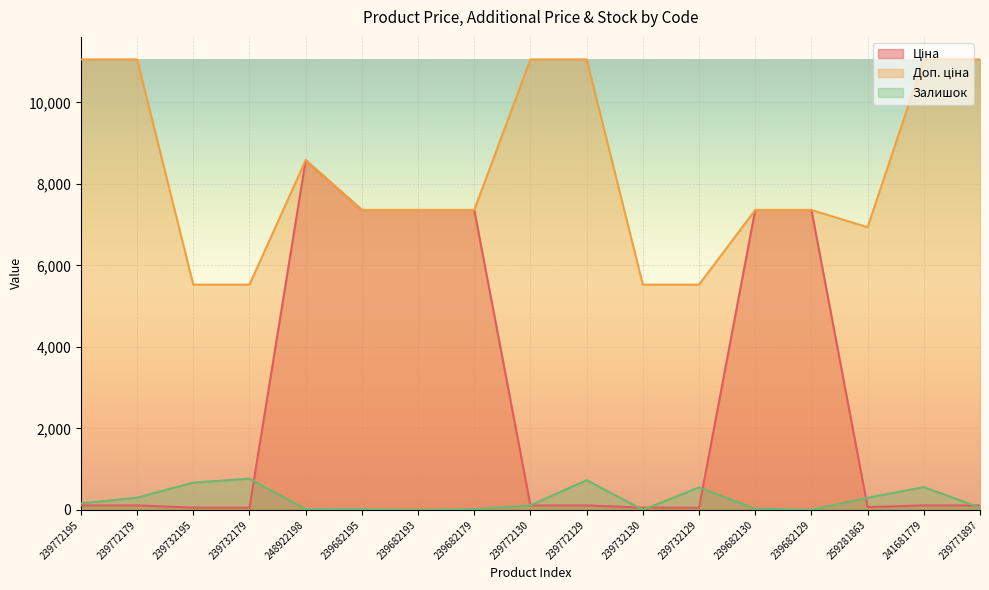

What is the average value of the Залишок series?

252.2